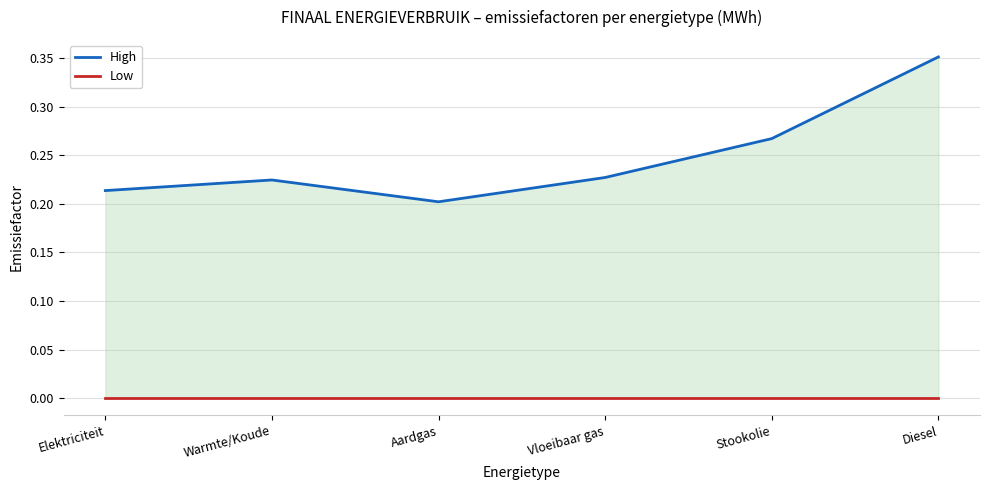

Between Warmte/Koude and Aardgas, which series saw the biggest shift?

High